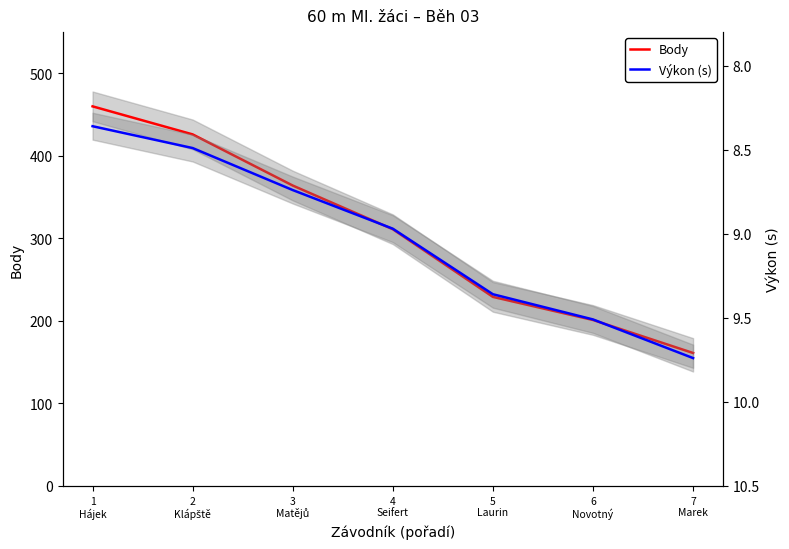

Which series has the largest total across all categories?

Body